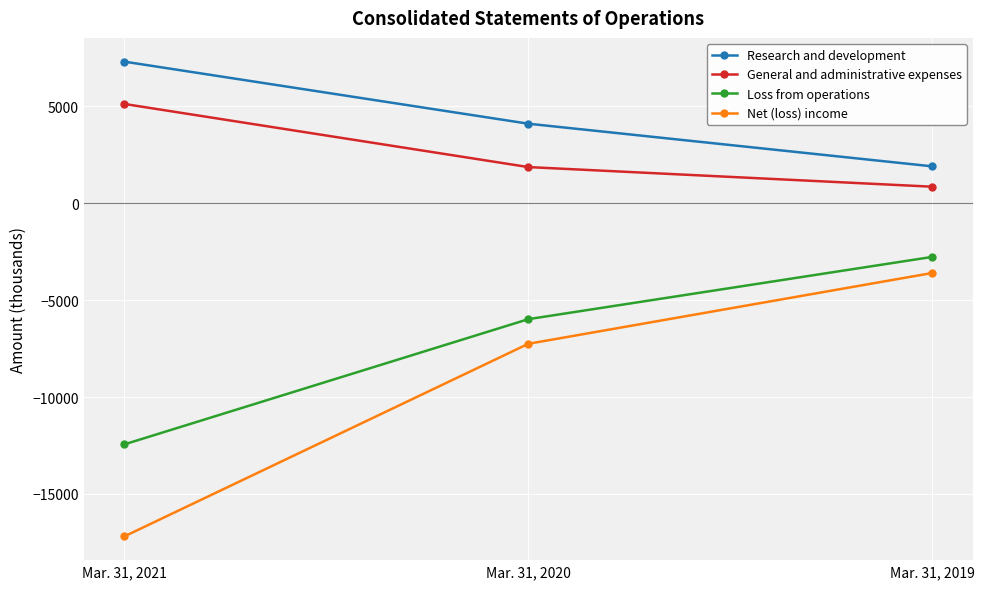

Where is Research and development nearest to the value 4609?

Mar. 31, 2020